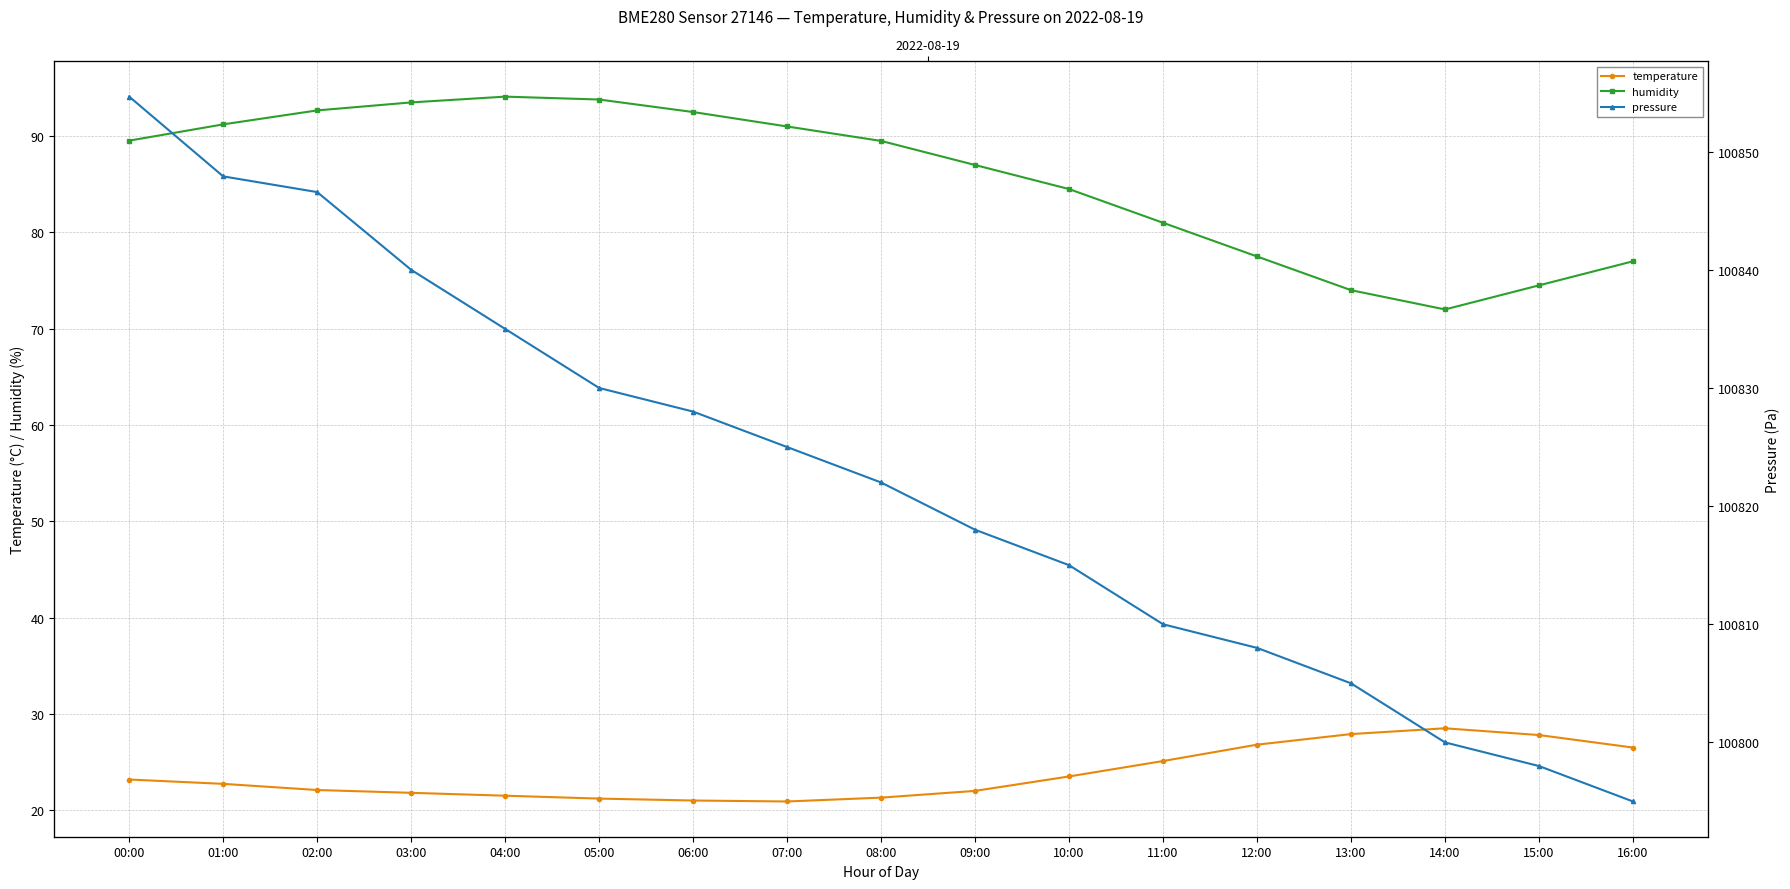

What is the difference between the humidity values at 13:00 and 16:00?

3.0